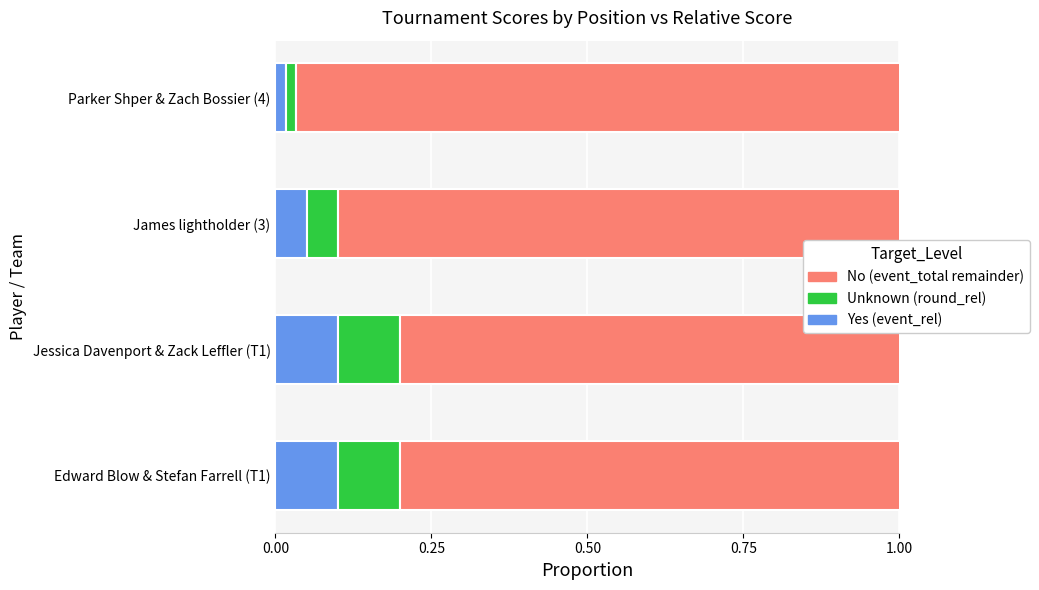

What is the highest value of the No series?

1.0